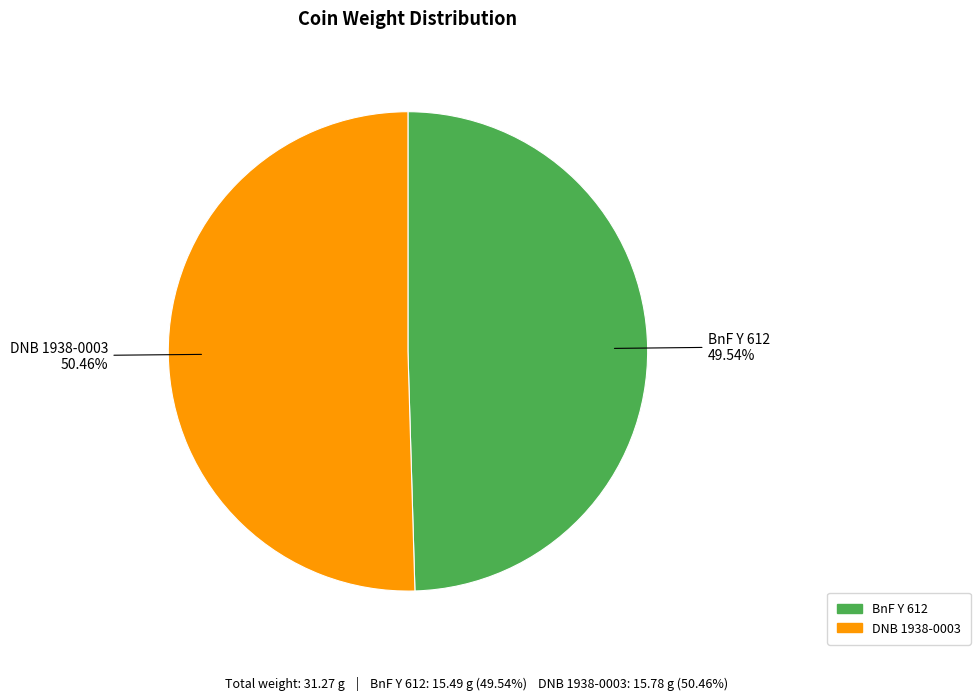

How many segments does this pie chart have?

2